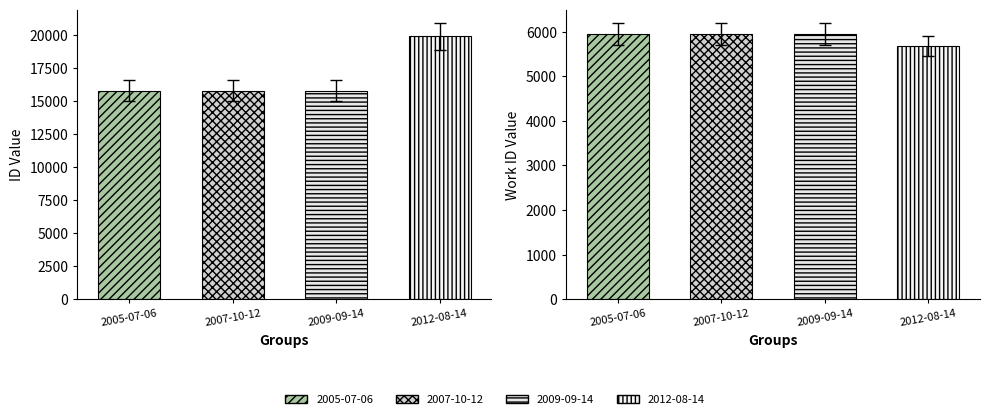

How many bars are there in total?

8